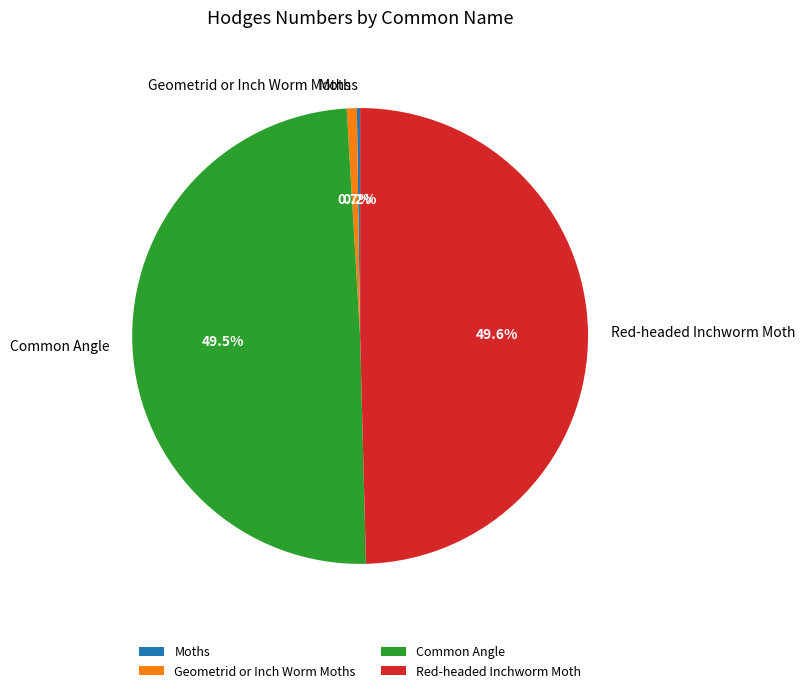

To the nearest percent, what percentage of the pie is Red-headed Inchworm Moth?

50%